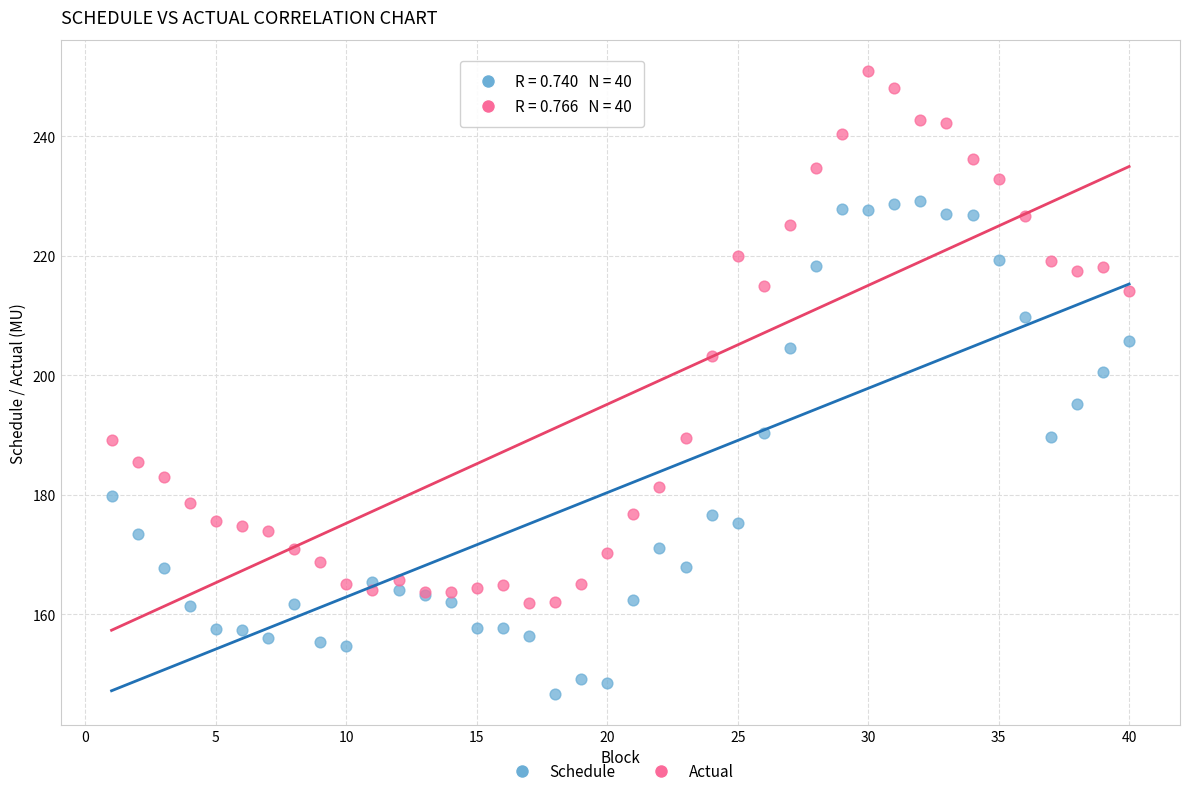

Which series reaches the minimum Y coordinate?

Schedule